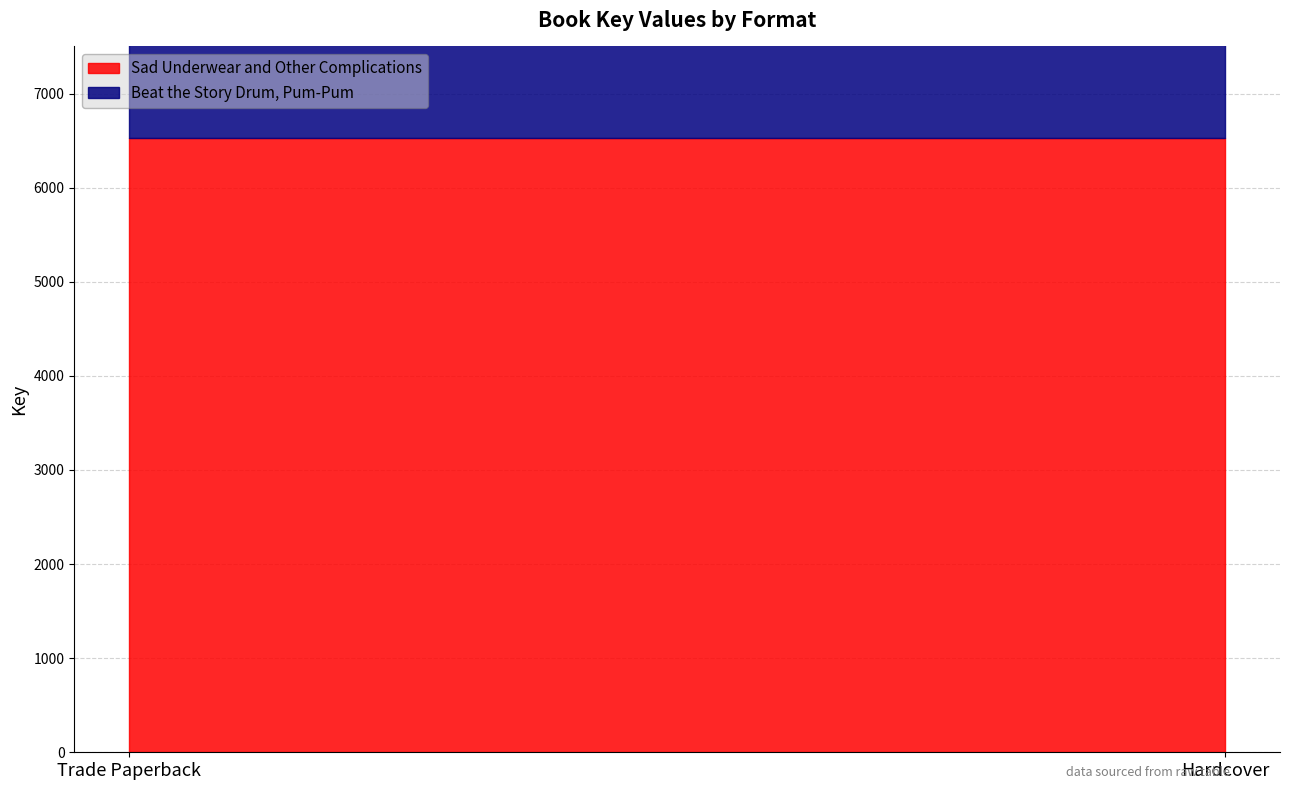

What is the sum of the Beat the Story Drum, Pum-Pum values at Hardcover and Trade Paperback?

12004